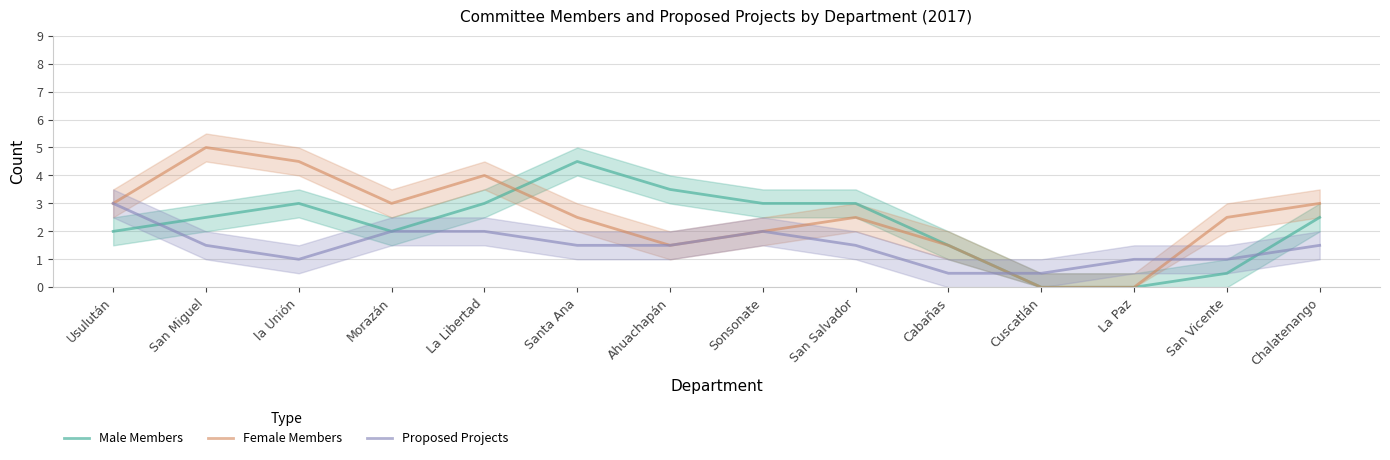

What is the difference between the second highest and second lowest values in the Male Members series?

3.5